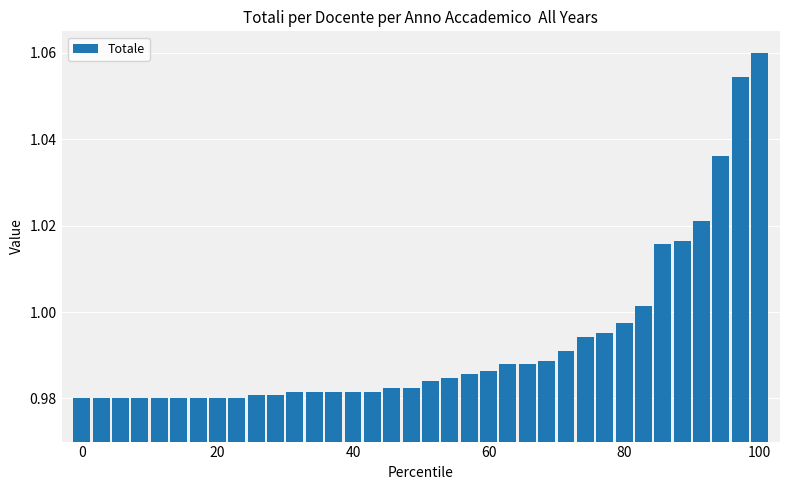

What is the sum of all values?

35.7